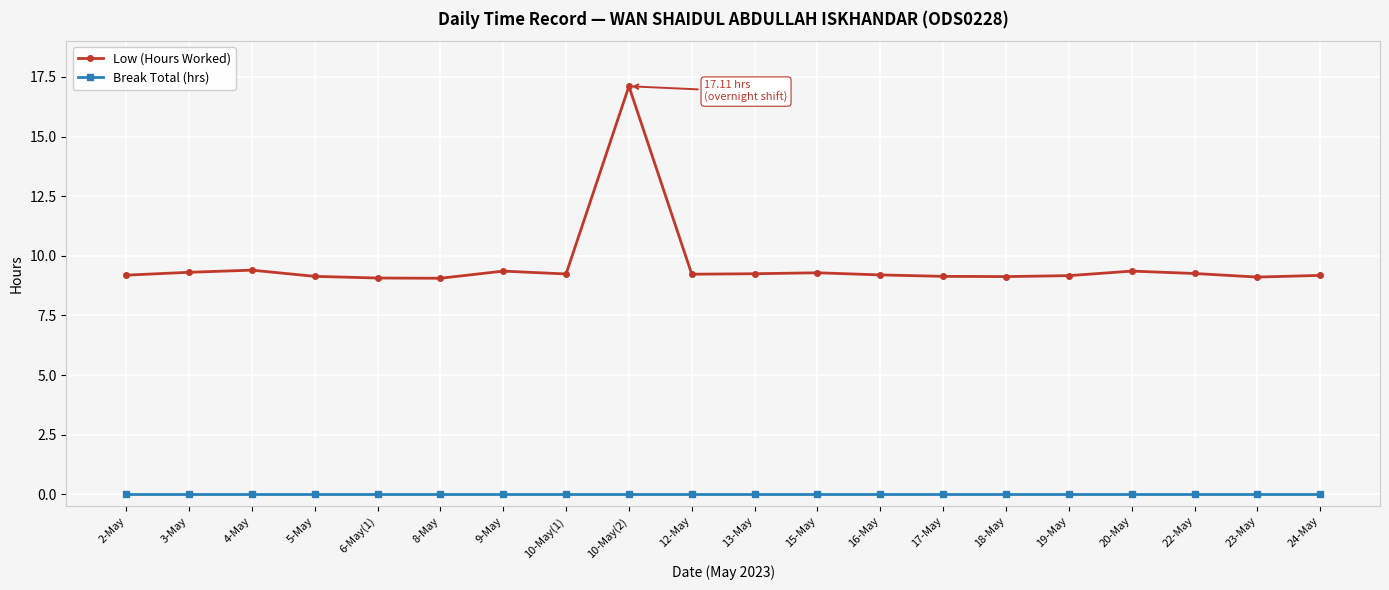

Rank the series by their maximum value, from highest to lowest.

Low (Hours Worked), Break Total (hrs)